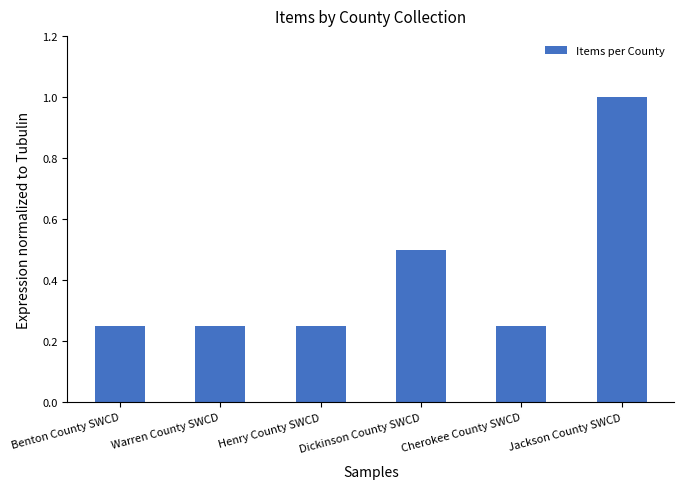

What is the value of the 4th bar from the left?

0.5